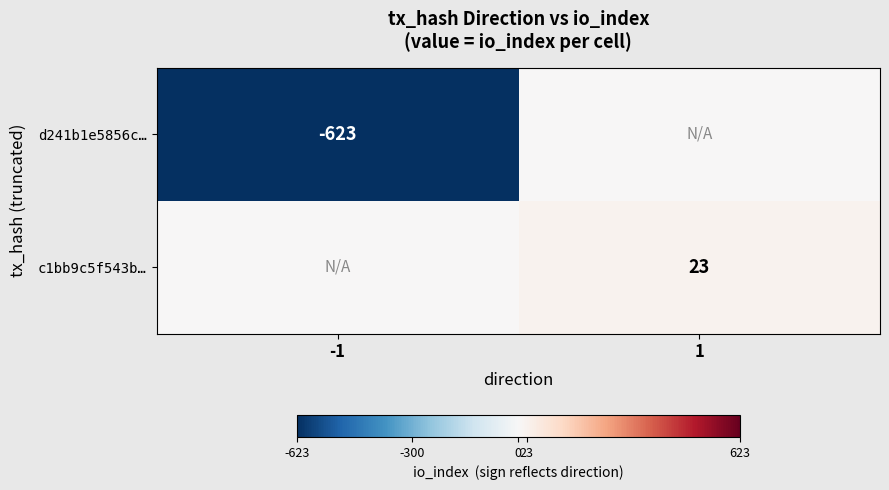

True or false: d241b1e5856c… has a value of -623 at -1.

True